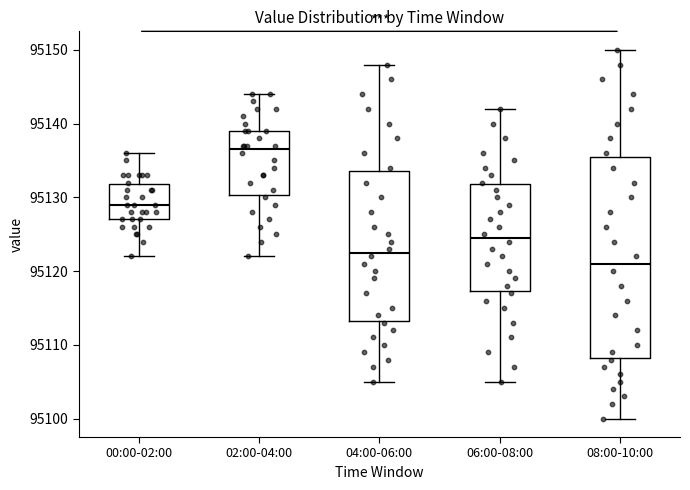

Comparing the boxes themselves (not the whiskers), which one is the tallest?

08:00-10:00